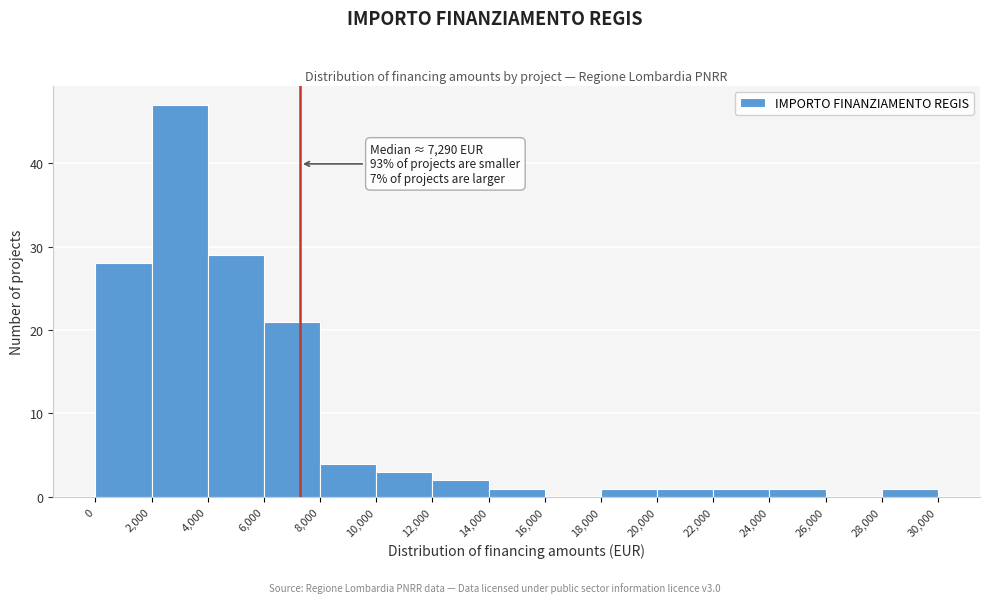

Which range on the x-axis has the tallest bar?

2,000 to 4,000